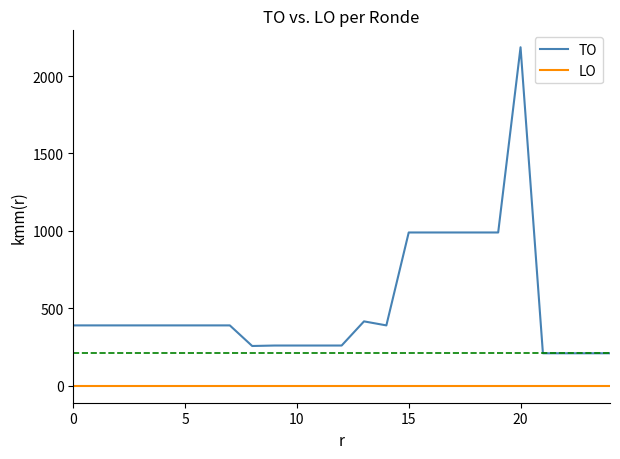

How many lines are shown in the chart?

2